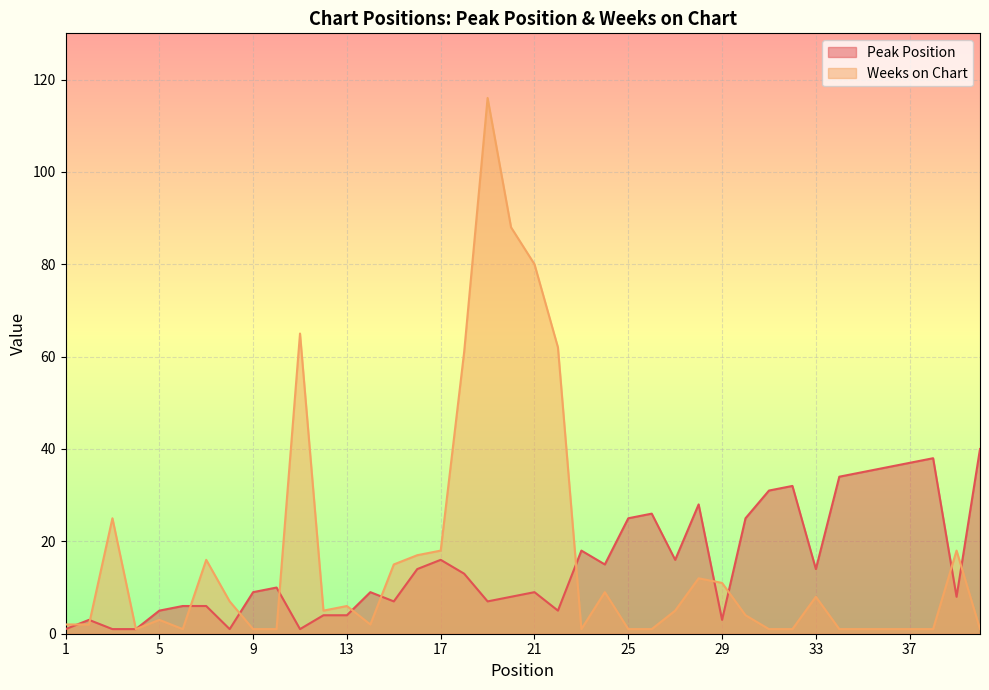

Count the number of data series in this chart.

2